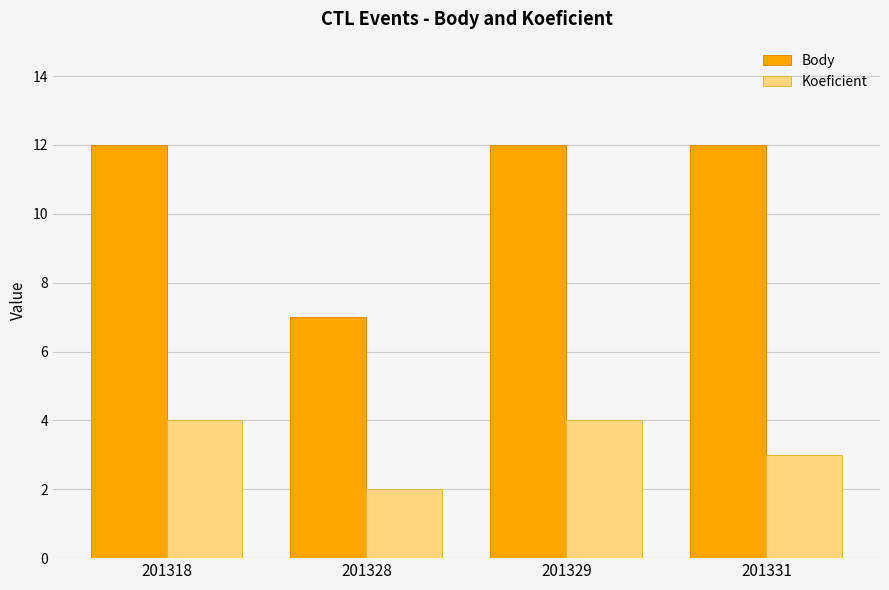

What is the spread (max minus min) of values at 201329?

8